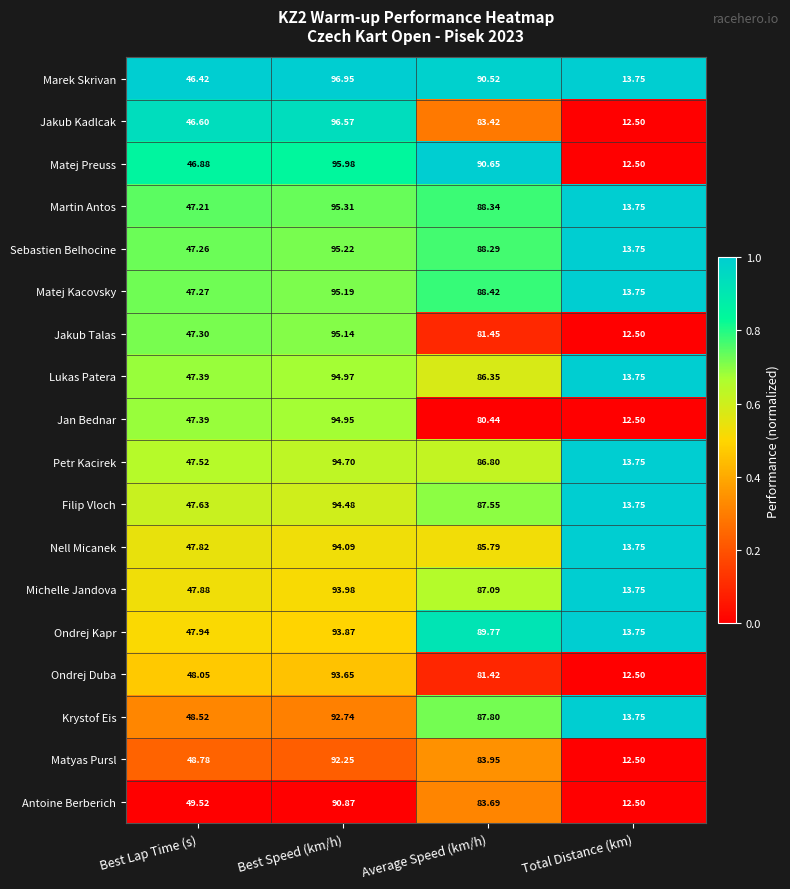

At which category is the sum across all series the highest?

Best Speed (km/h)